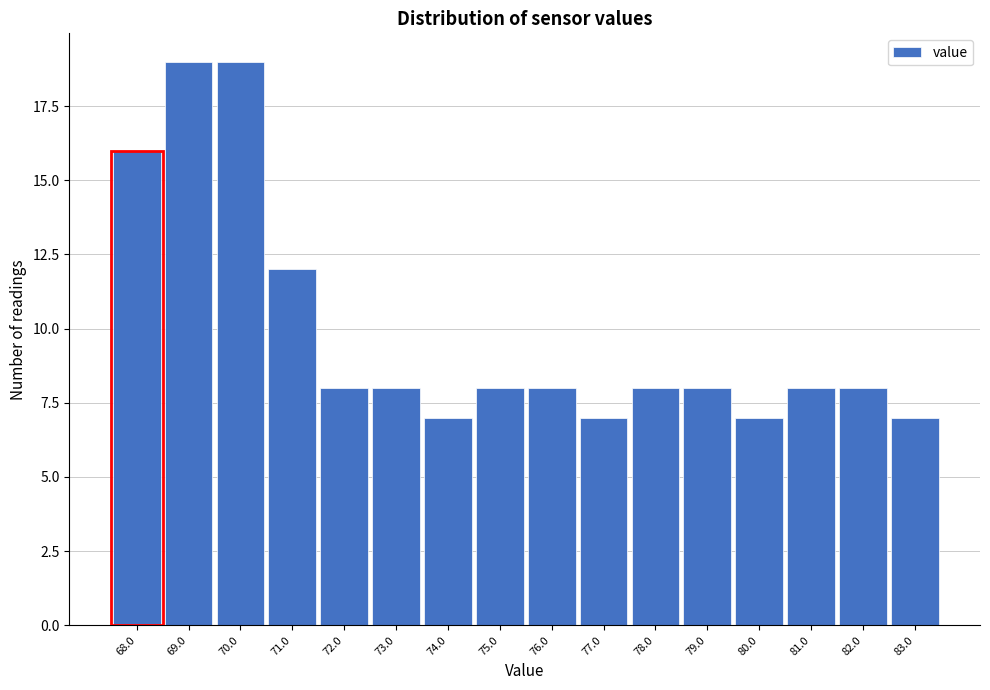

What is the height of the bar covering 72.5 to 73.5 on the x-axis? The values are not printed on the chart, so give them approximately, as read against the axis.

8